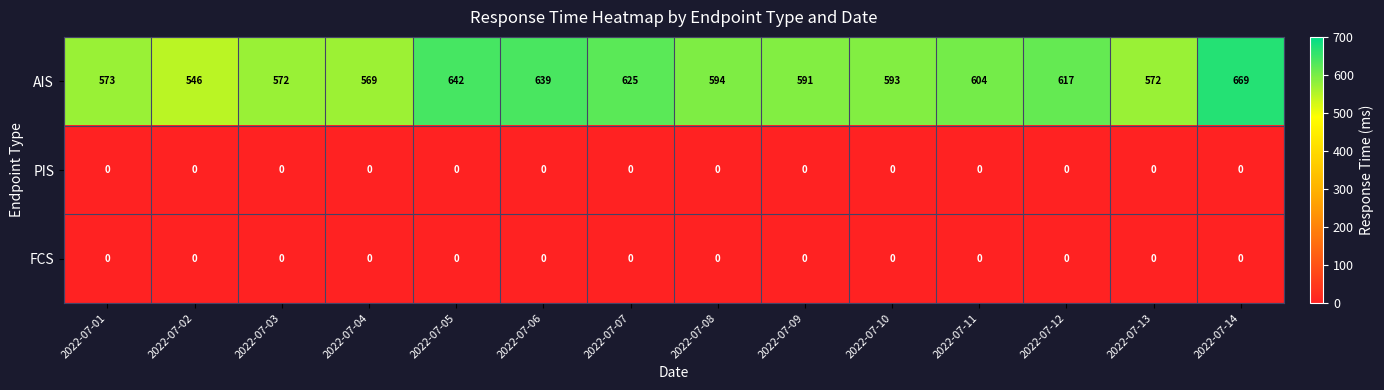

Which series has the widest spread of values?

AIS